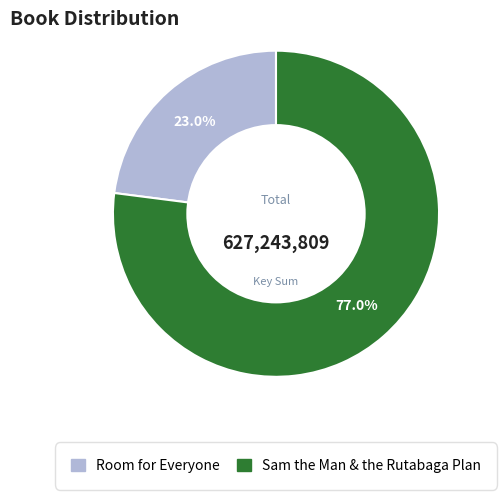

What percentage do Room for Everyone and Sam the Man & the Rutabaga Plan together represent?

100.0%